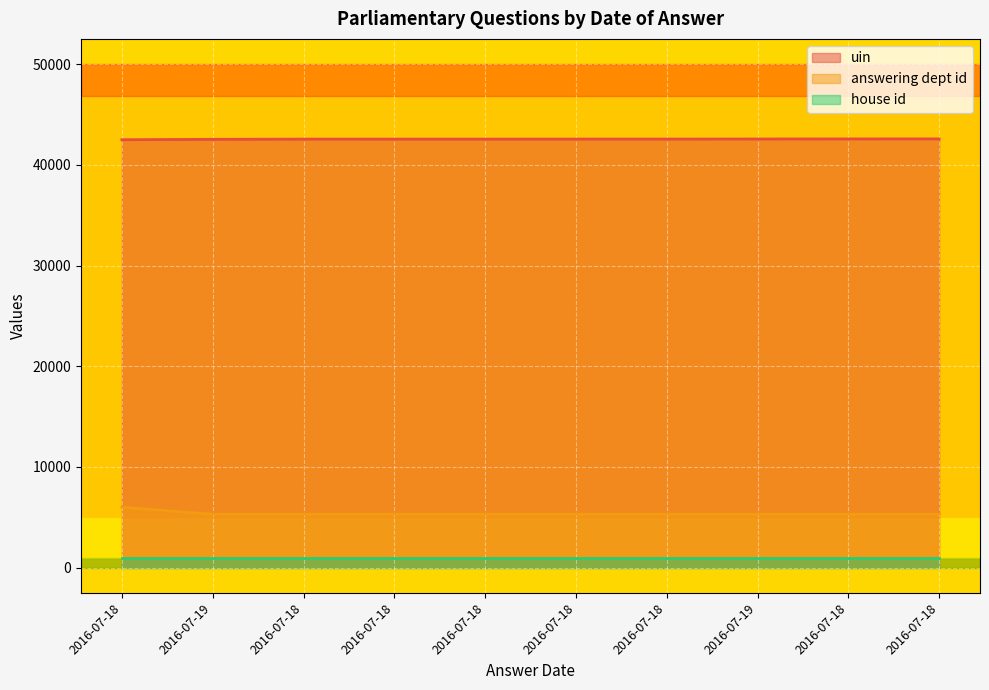

Is it true that answering dept id equals 6000 at 2016-07-18?

True